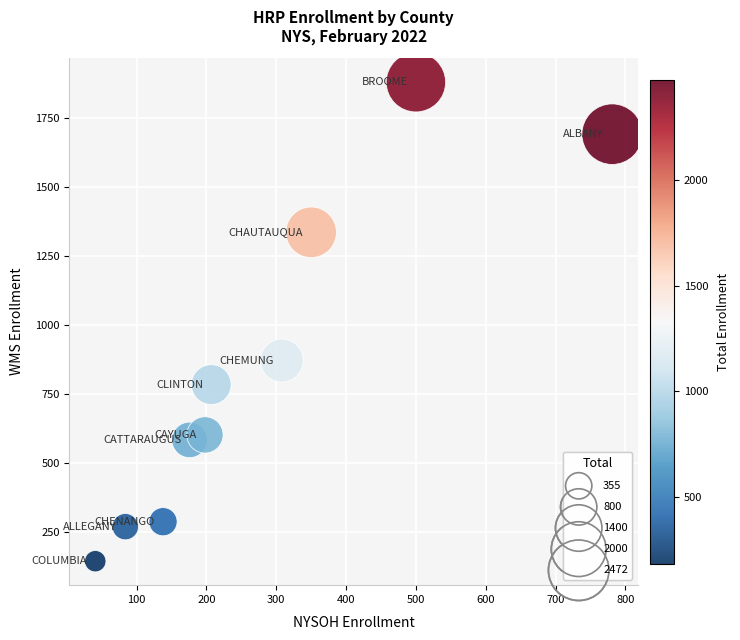

What is the average Y value?

846